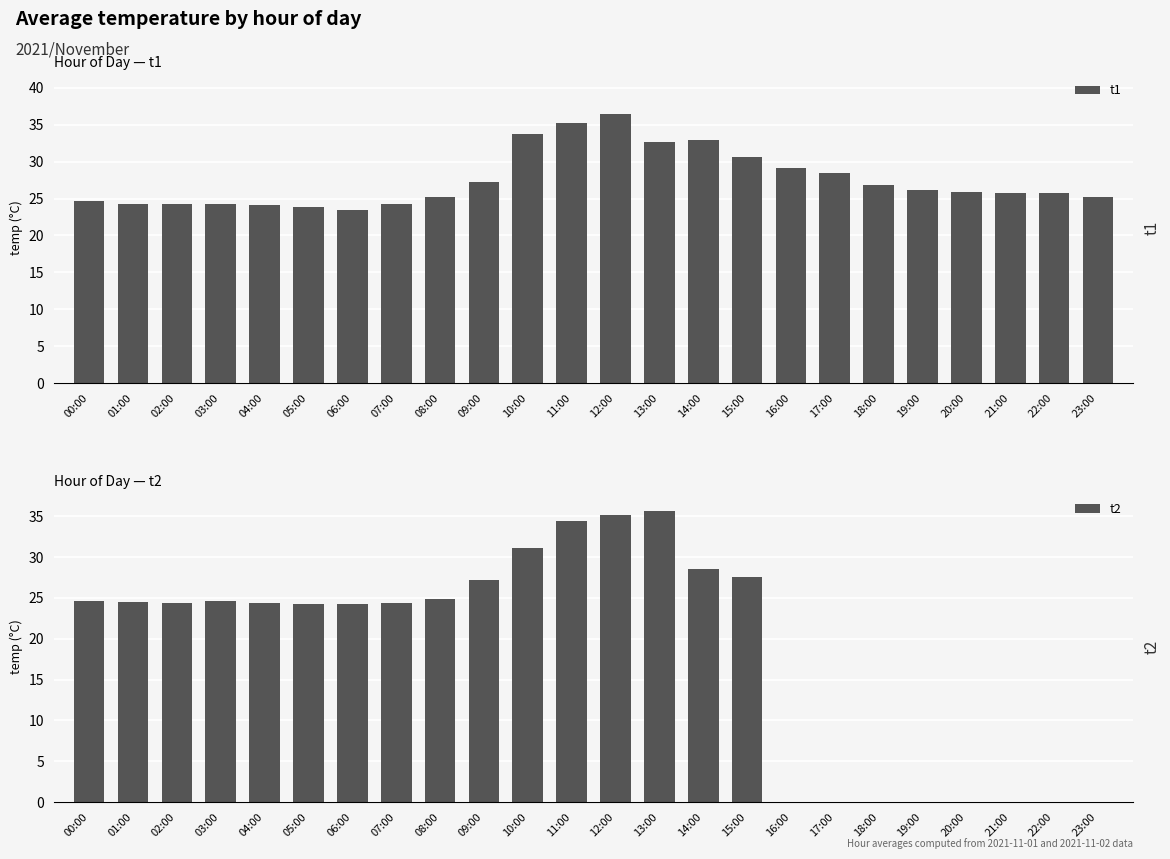

What is the label of the 10th bar from the left?

09:00